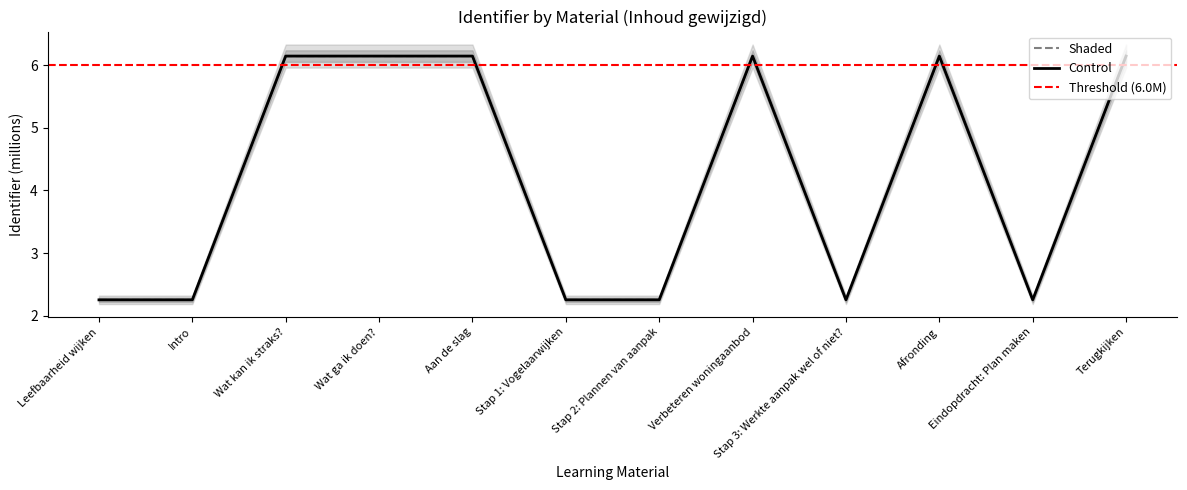

True or false: Control has a value of 1.3 at Eindopdracht: Plan maken.

False